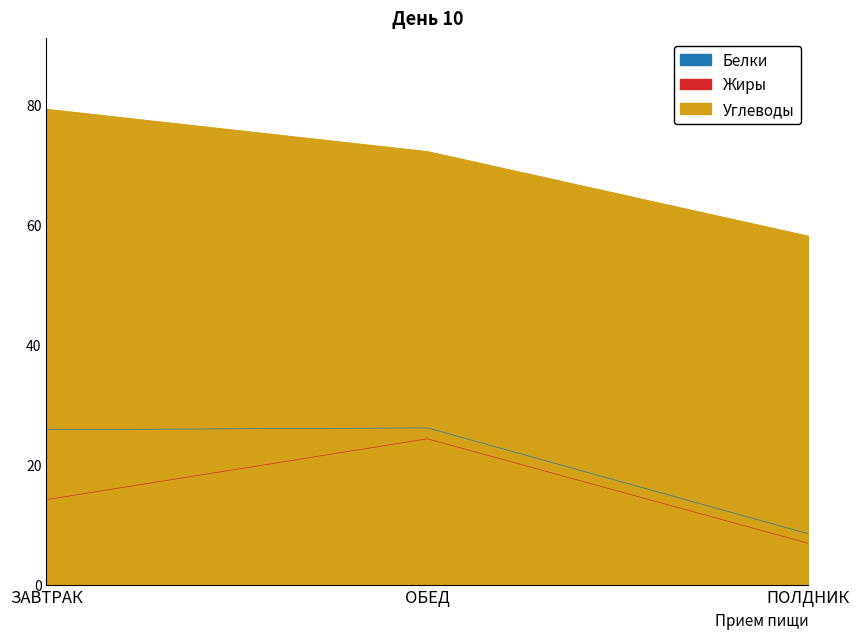

How many lines are shown in the chart?

3